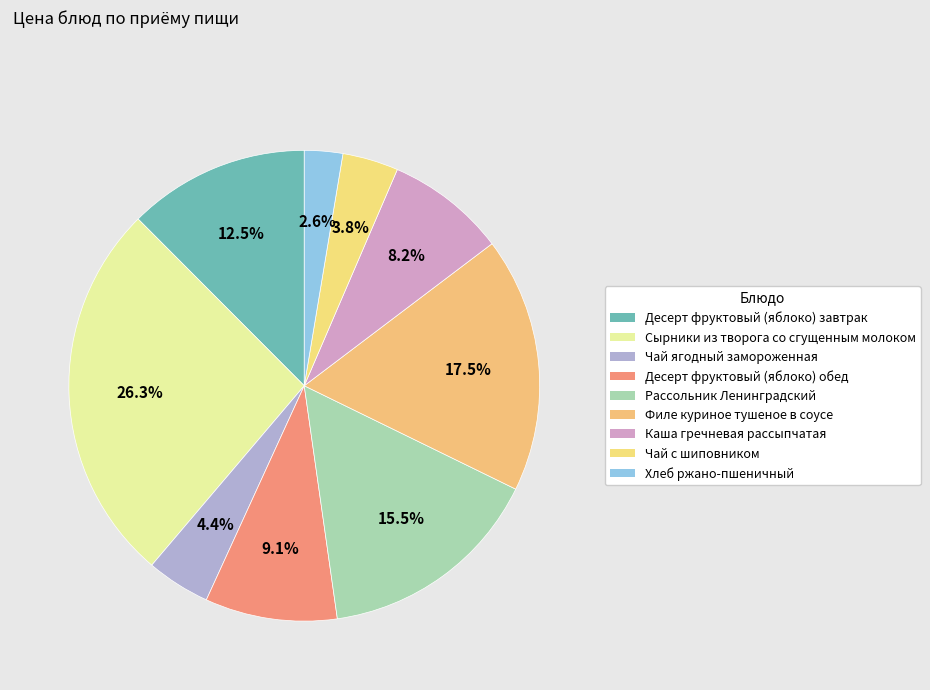

Count the number of slices in the pie.

9